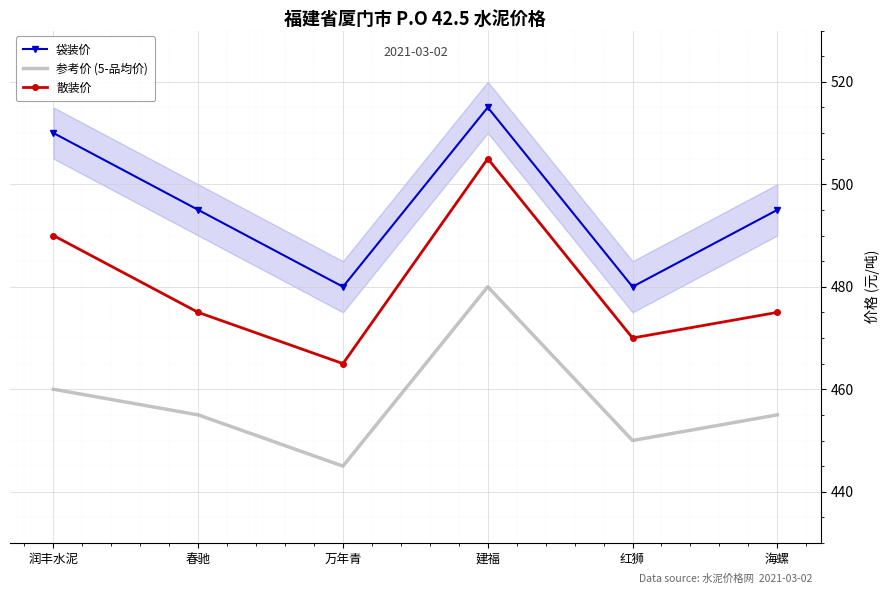

At which category does 散装价 reach its first local valley?

万年青